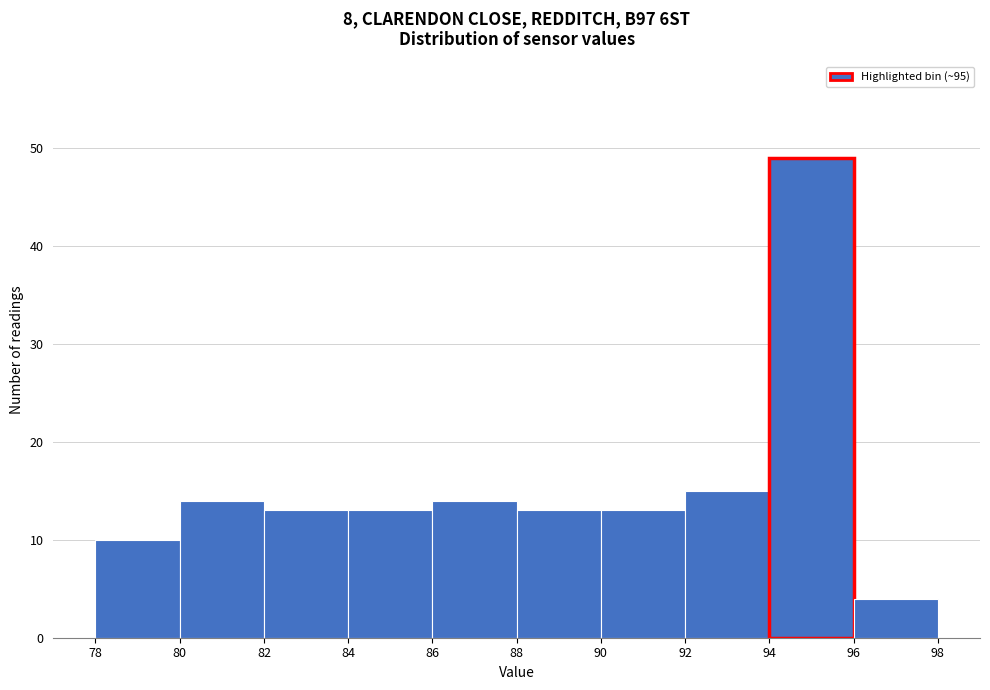

Reading left to right, transcribe this chart: for each bar, give the range it covers on the x-axis and its height. The values are not printed on the chart, so give them approximately, as read against the axis.

78 to 80: 10
80 to 82: 14
82 to 84: 13
84 to 86: 13
86 to 88: 14
88 to 90: 13
90 to 92: 13
92 to 94: 15
94 to 96: 49
96 to 98: 4